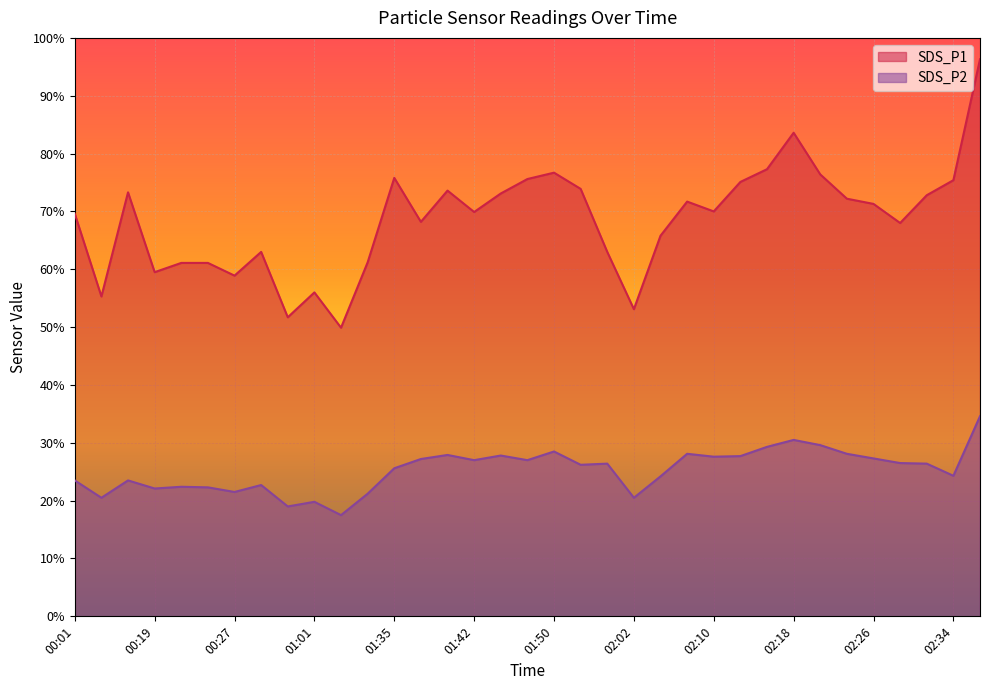

List the labels in order of SDS_P1 value, smallest first.

01:18, 00:46, 02:02, 00:10, 01:01, 00:27, 00:19, 00:22, 00:24, 01:24, 00:29, 01:59, 02:05, 02:29, 01:37, 00:01, 01:42, 02:10, 02:26, 02:07, 02:23, 02:32, 01:45, 00:16, 01:40, 01:53, 02:12, 02:34, 01:48, 01:35, 02:21, 01:50, 02:15, 02:18, 02:37